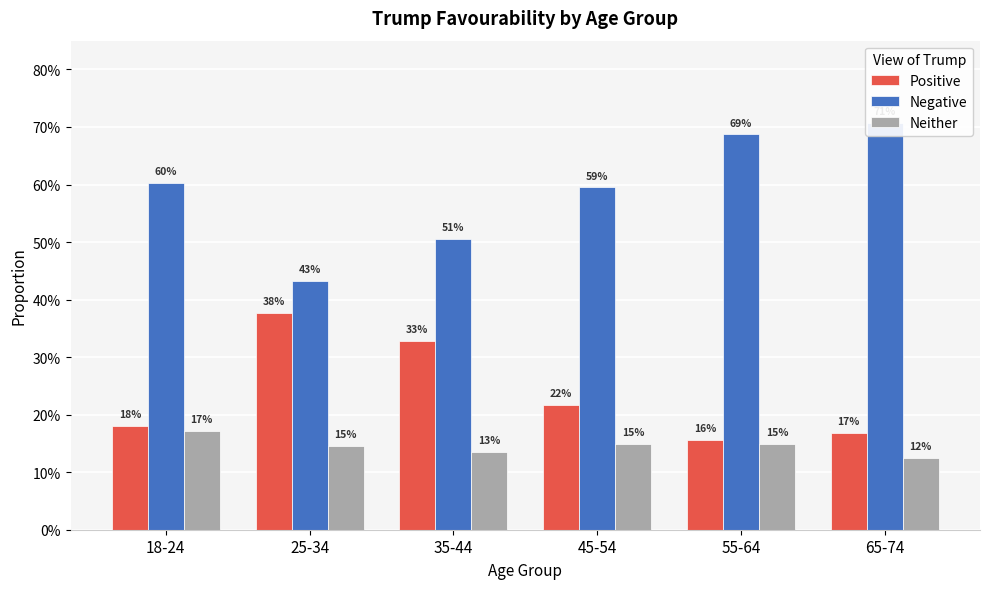

How many distinct data groups are displayed?

3